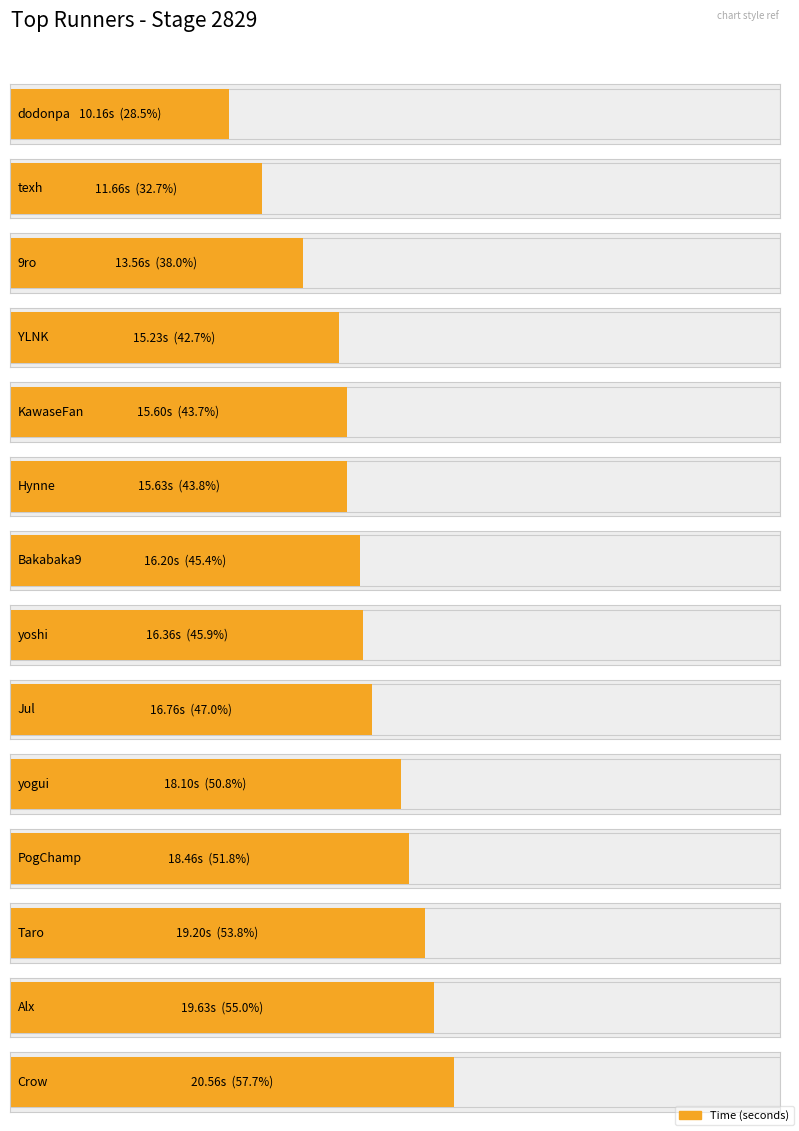

Does the chart contain stacked bars?

No